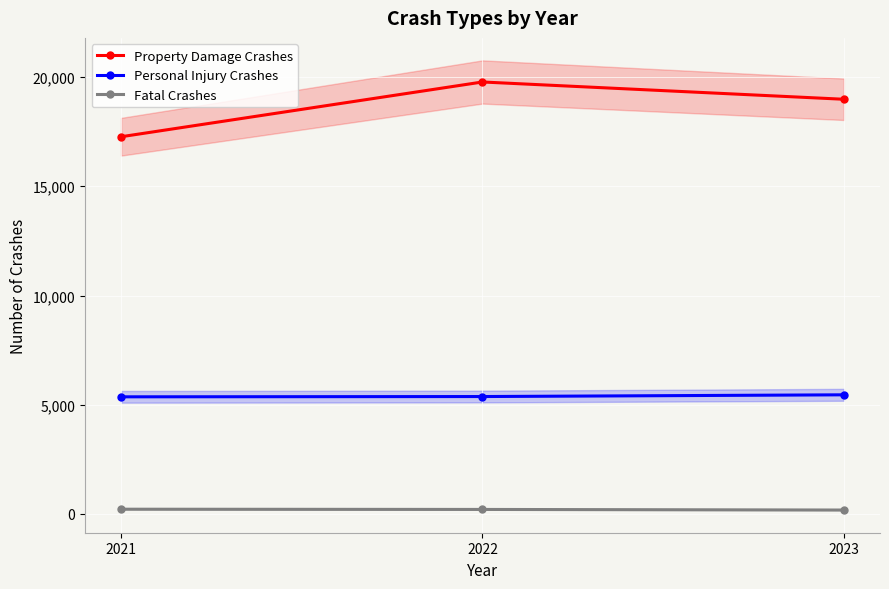

Which label corresponds to the smallest value in the chart?

2023